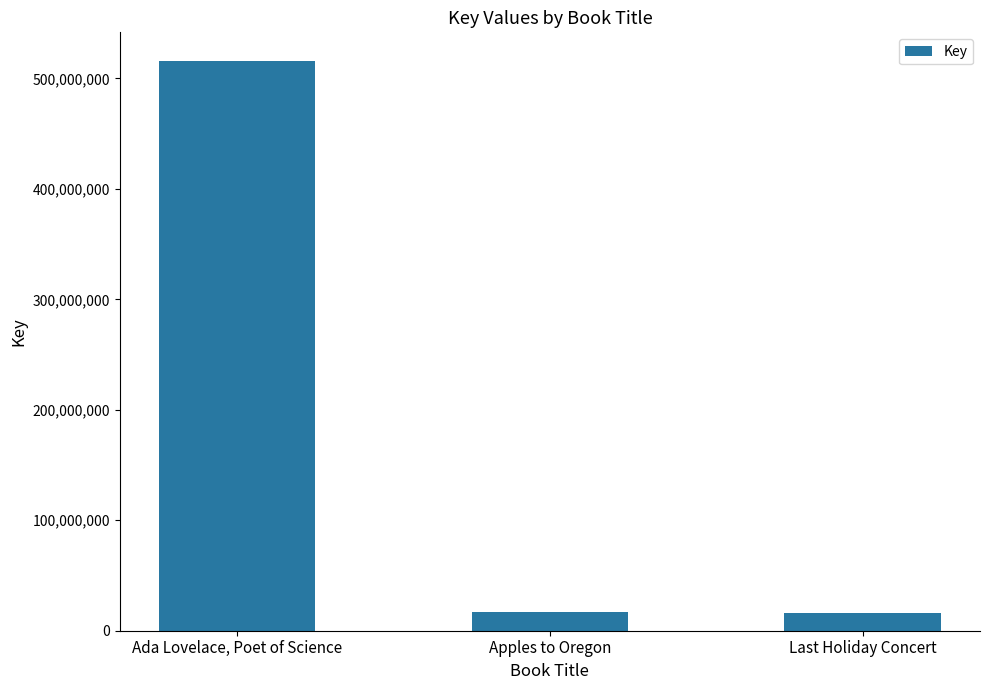

What is the greatest value displayed?

515913524